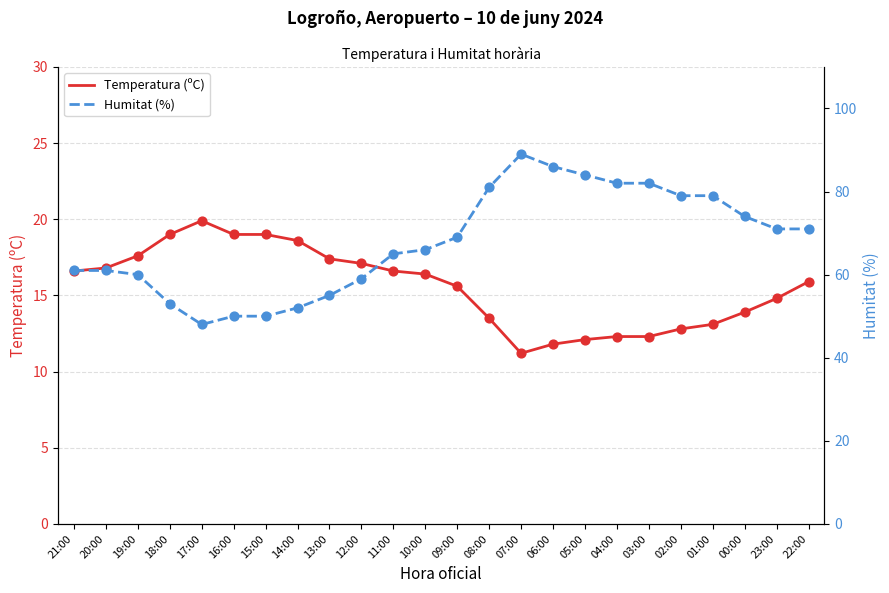

Is the value of Temperatura (ºC) at 04:00 greater than the value of Humitat (%) at 22:00?

No